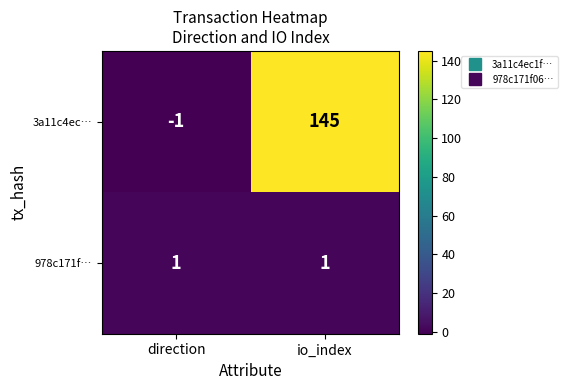

Which category has the highest value across all series?

io_index